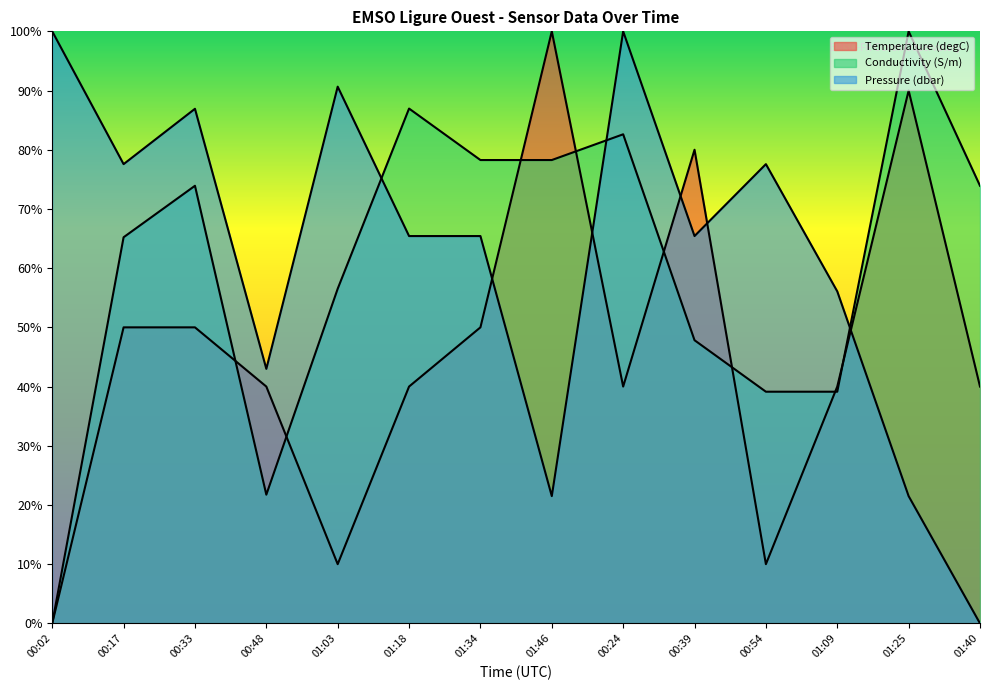

The Conductivity (S/m) series shows 39.1 at 01:09. True or false?

True